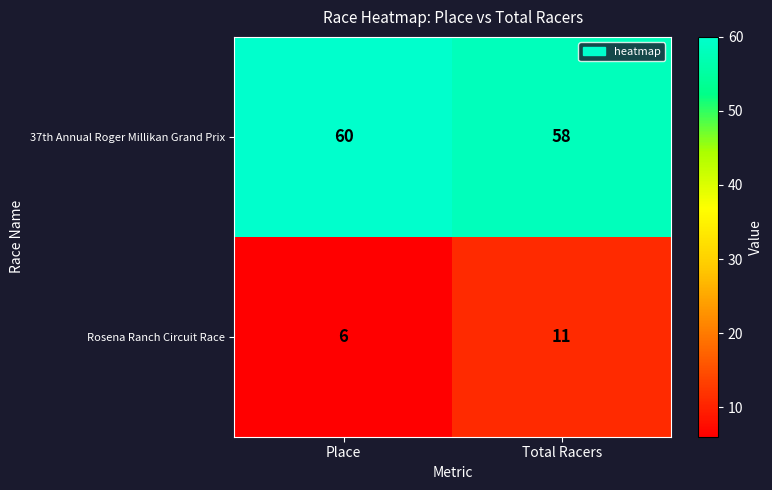

Is it true that Rosena Ranch Circuit Race equals 3 at Total Racers?

False